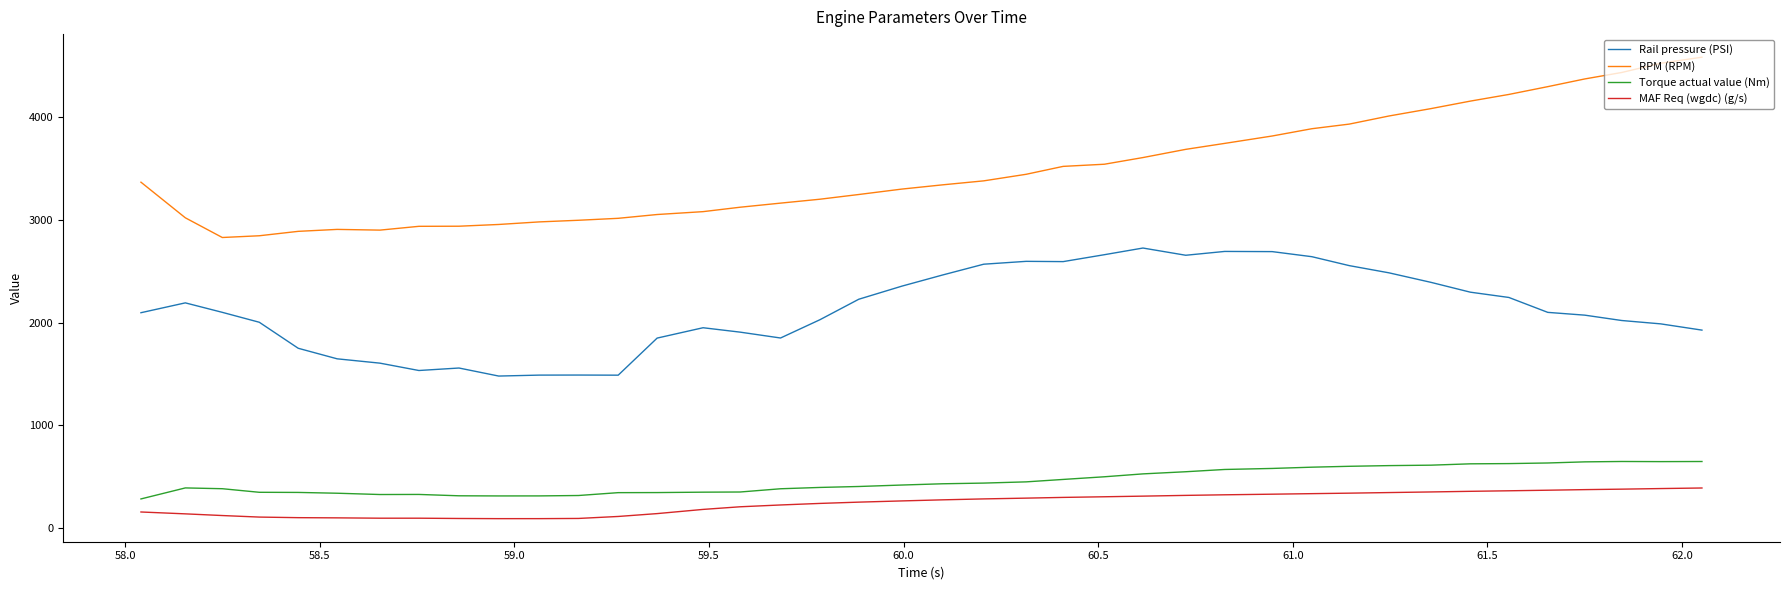

Which series has the widest spread of values?

RPM (RPM)